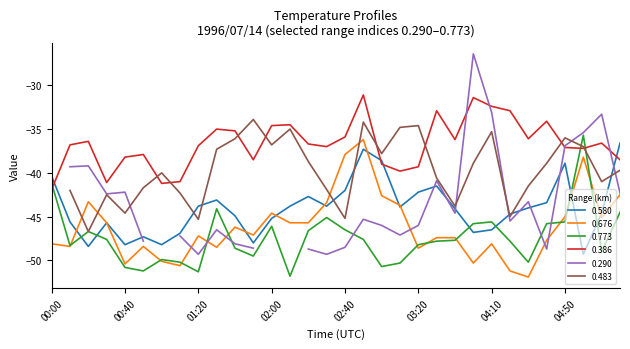

Is this an area chart (filled region under the line)?

No